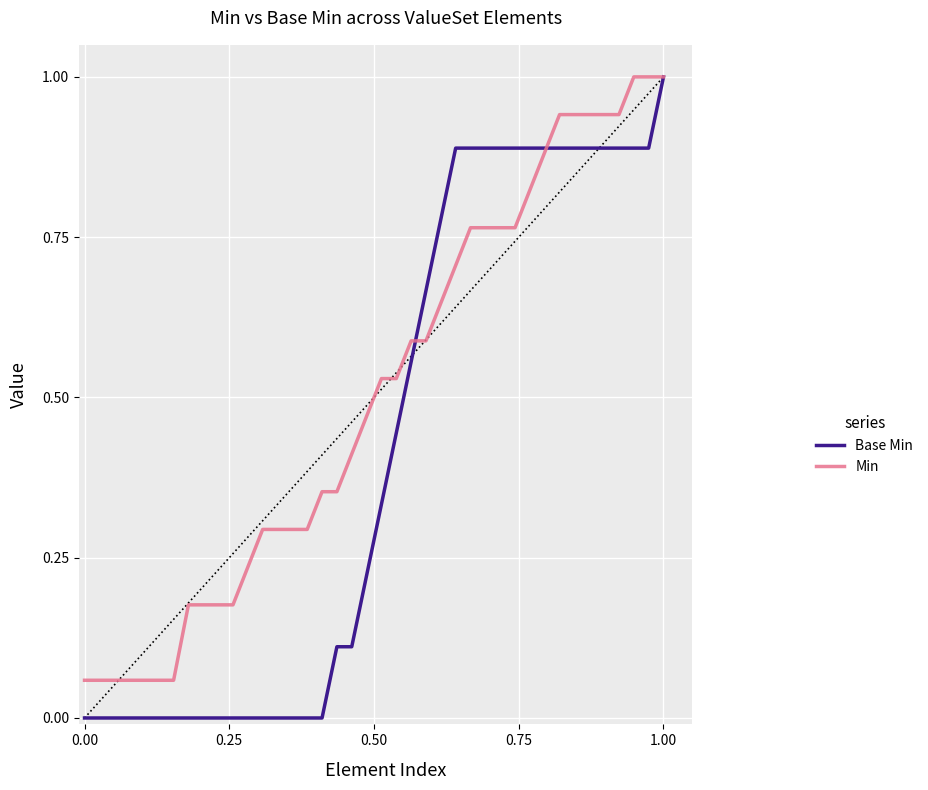

Which series has the largest total across all categories?

Min